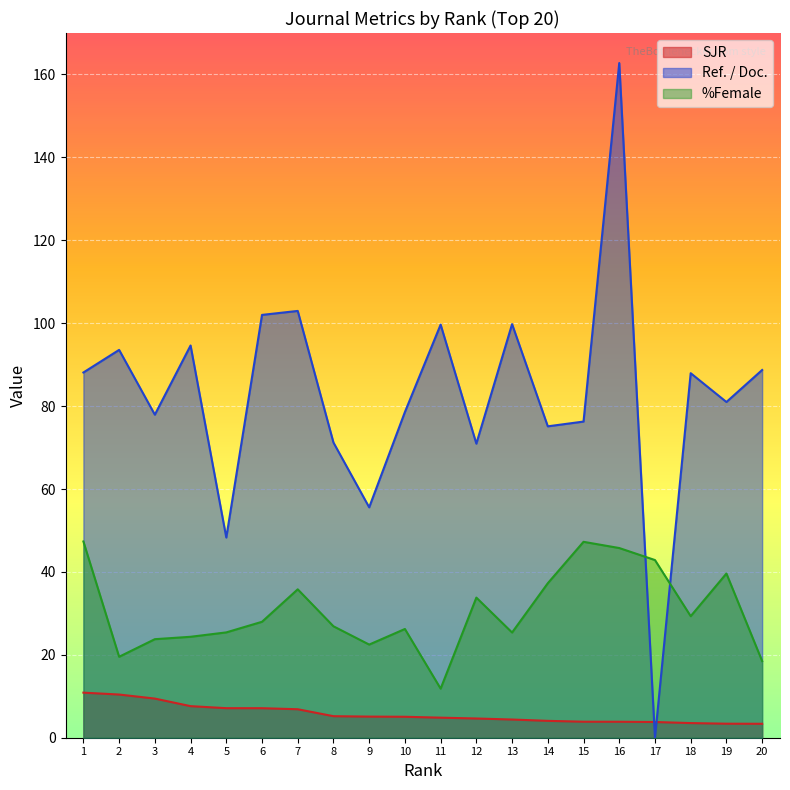

Is it true that SJR equals 3.9 at 15?

True